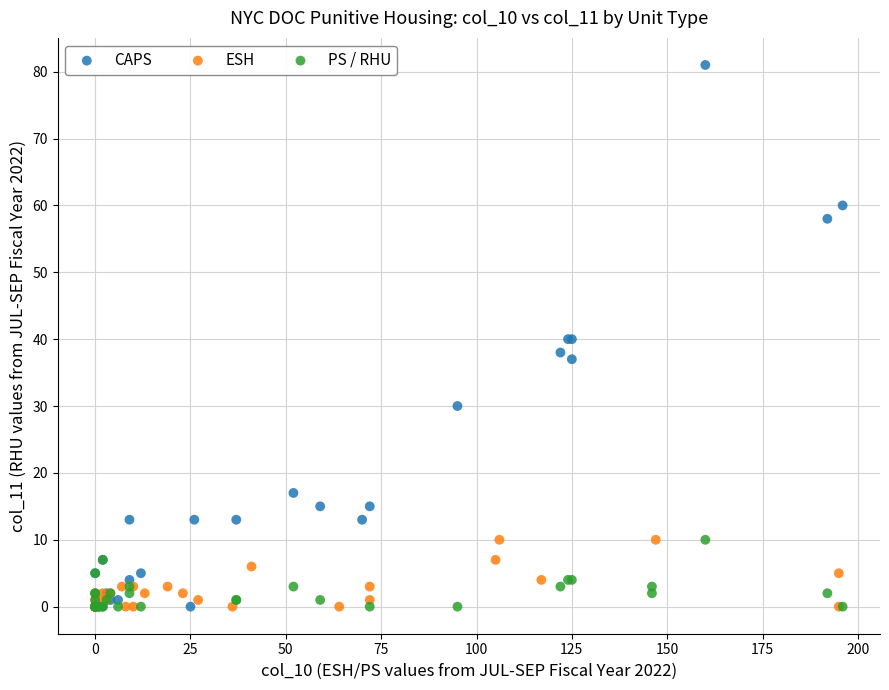

Which series reaches the maximum Y coordinate?

CAPS